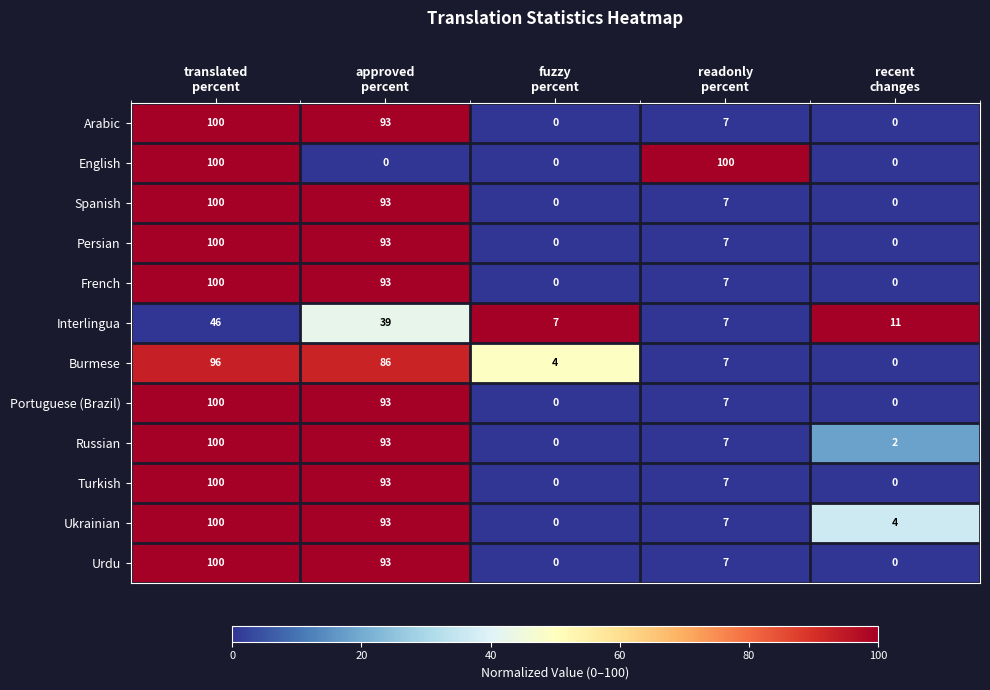

What is the average value of the Persian series?

40